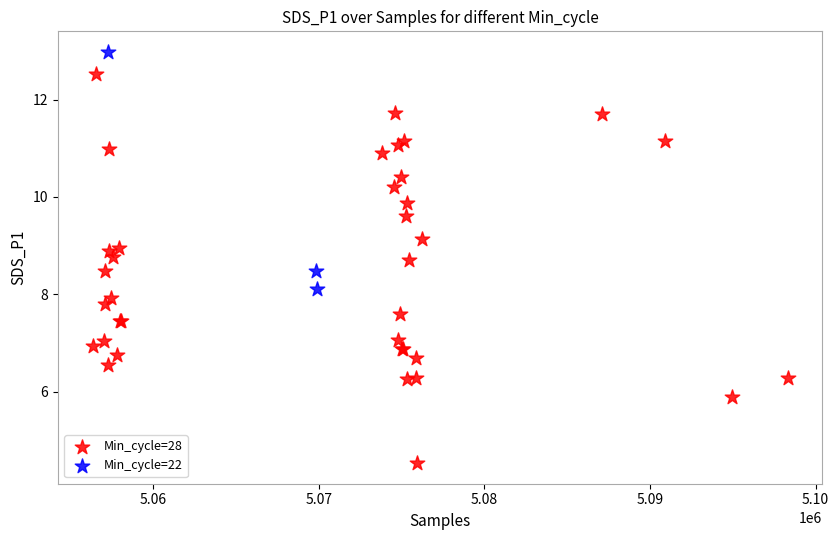

Which series has the widest spread of Y values?

Min_cycle=28